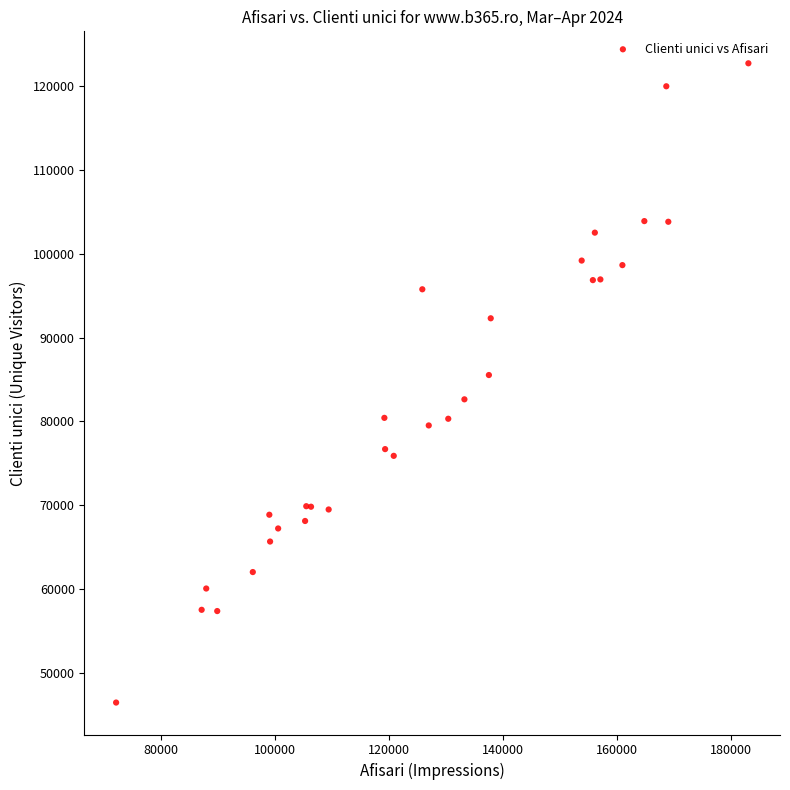

What Y value in the scatter plot is closest to 84589?

85530